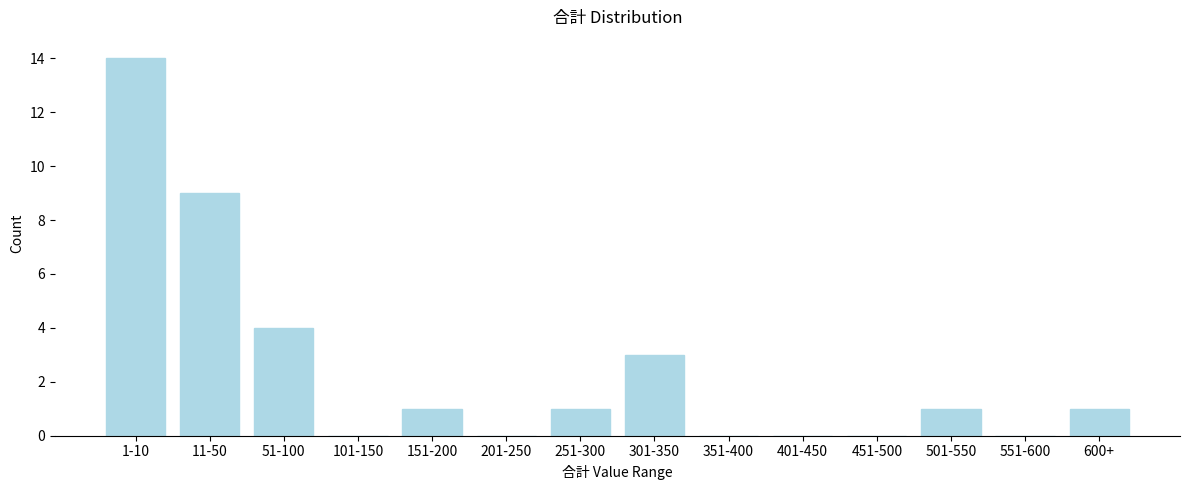

Reading right to left, transcribe all the data shown in this chart.

600+=1	551-600=0	501-550=1	451-500=0	401-450=0	351-400=0	301-350=3	251-300=1	201-250=0	151-200=1	101-150=0	51-100=4	11-50=9	1-10=14